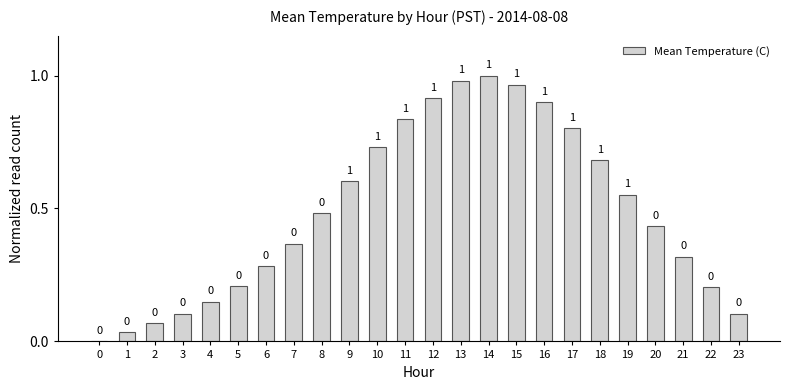

The chart shows a value of 0.5 at 6. True or false?

False